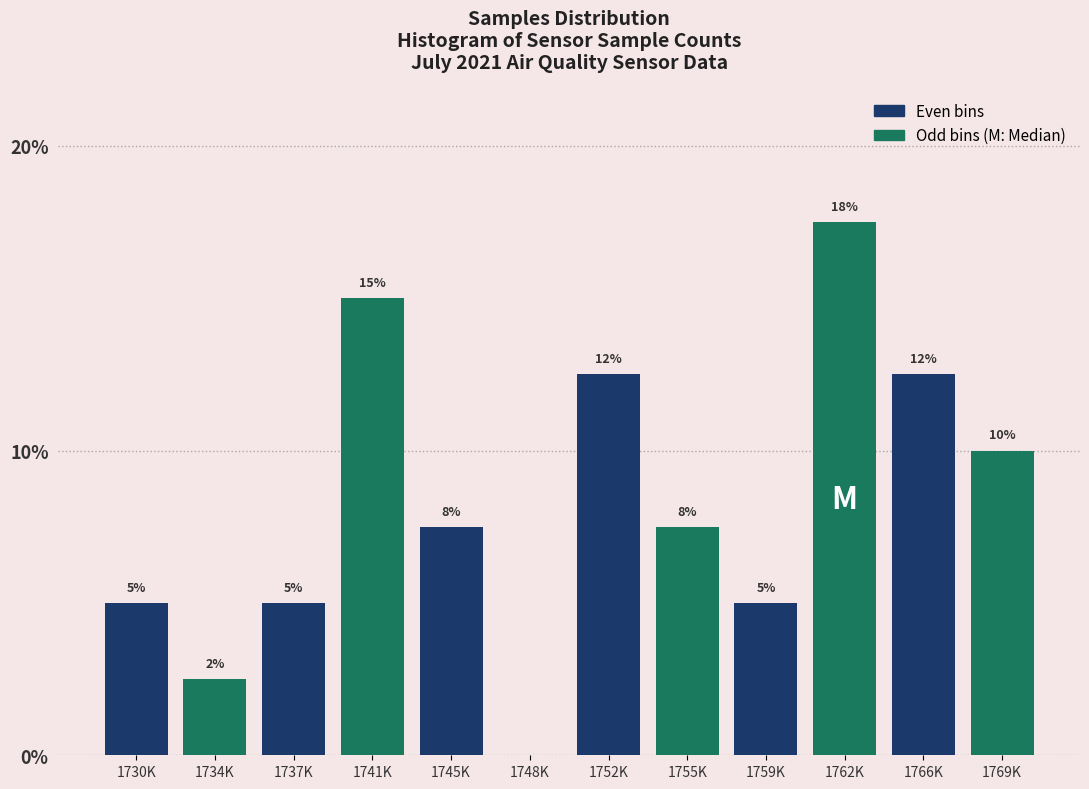

Are the bars horizontal?

No